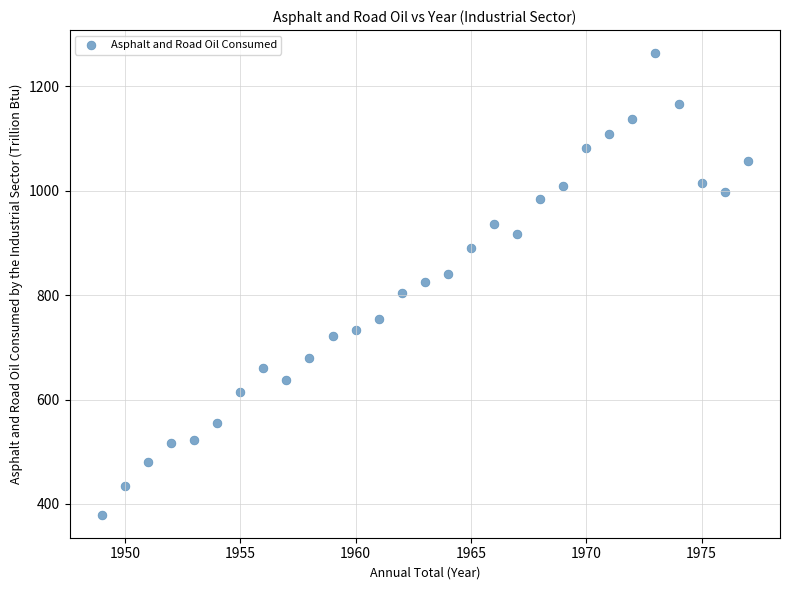

What is the range of Y values (max minus min)?

884.2